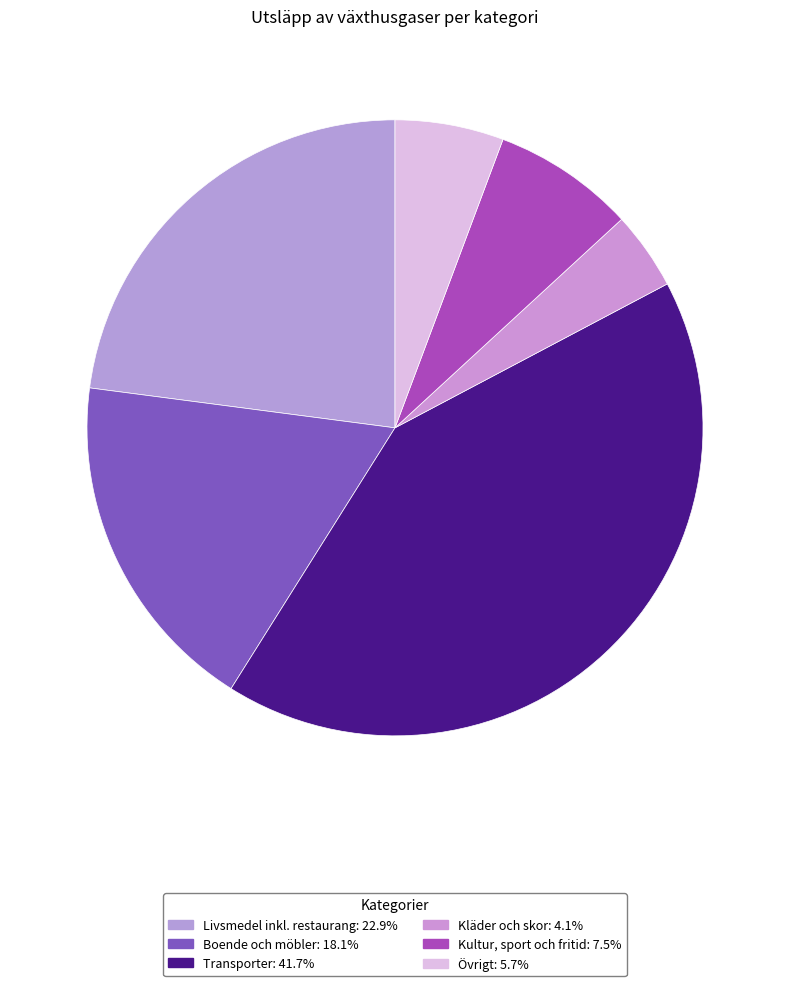

How many segments does this pie chart have?

6